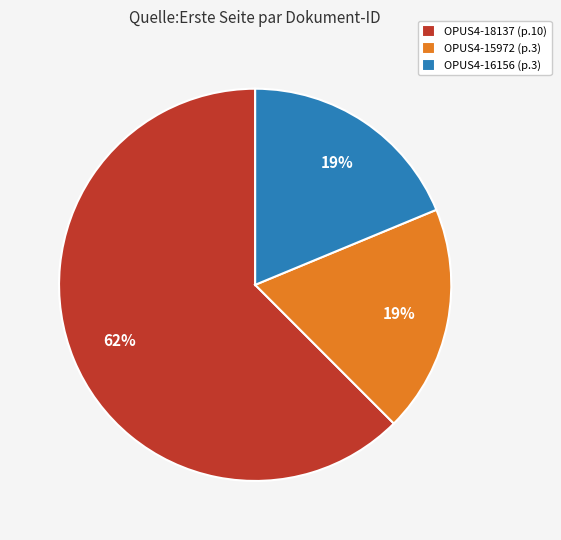

Which slice is the largest?

OPUS4-18137 (p.10)